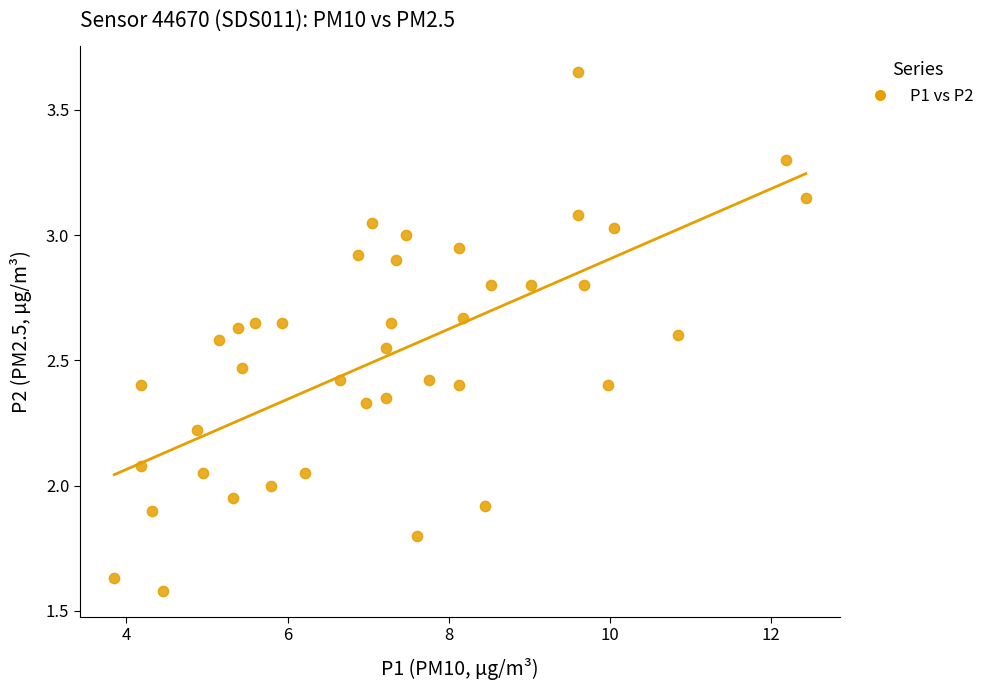

What is the range of X values (max minus min)?

8.6